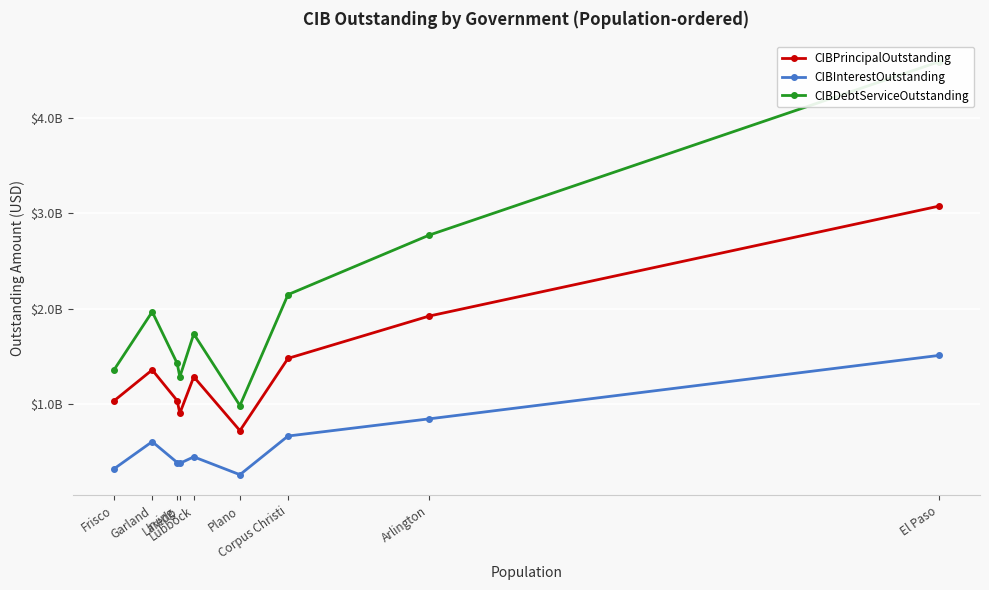

Rank the categories by CIBInterestOutstanding value from highest to lowest.

El Paso, Arlington, Corpus Christi, Garland, Lubbock, Irving, Laredo, Frisco, Plano